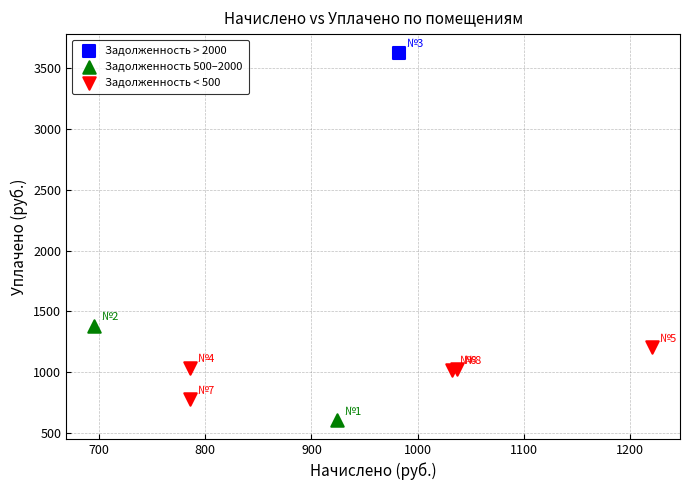

What are all the series names shown in the legend?

Задолженность > 2000, Задолженность 500–2000, Задолженность < 500